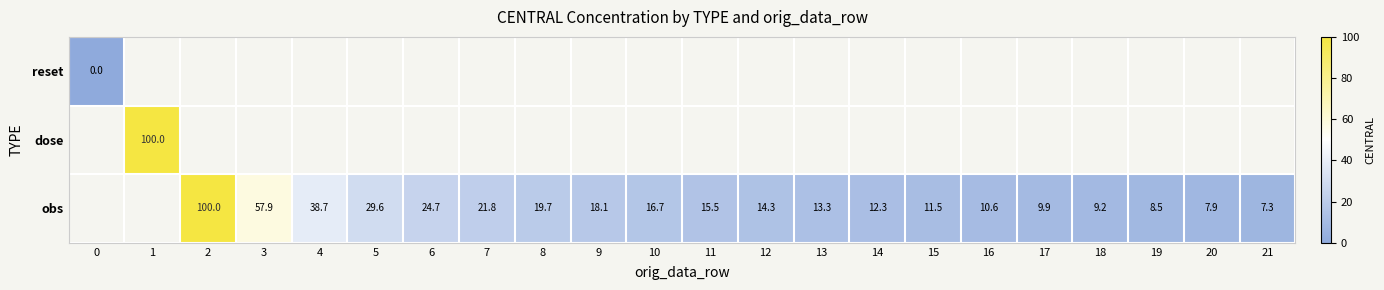

Is it true that obs equals 5.2 at 16?

False